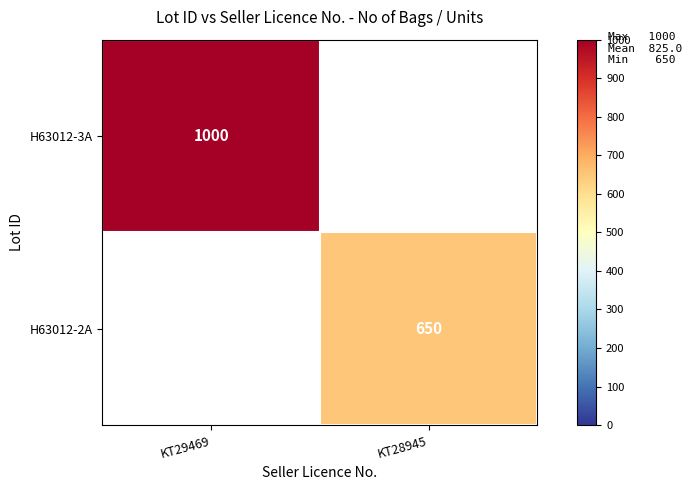

Which label corresponds to the smallest value in the chart?

KT28945